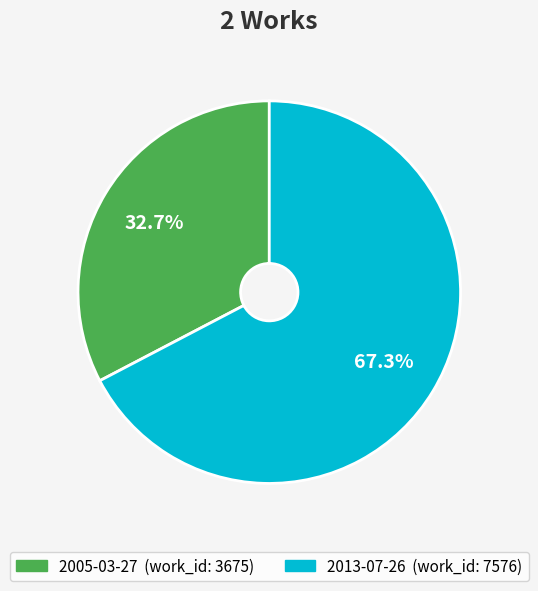

How many segments does this pie chart have?

2